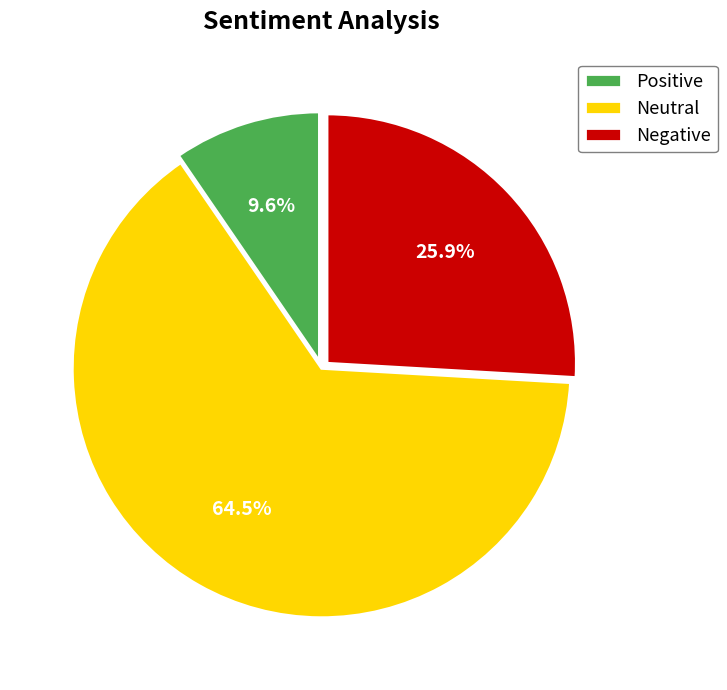

Rank the categories by value from lowest to highest.

Positive, Negative, Neutral